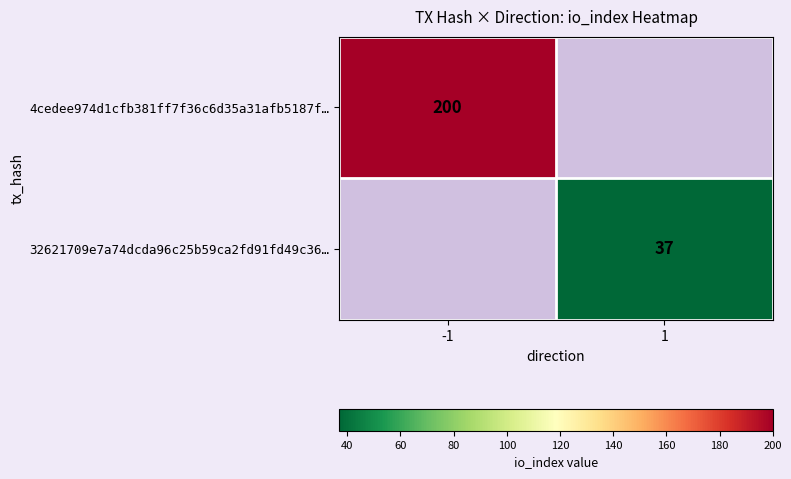

The value of 4cedee974d1cfb381ff7f36c6d35a31afb5187f… at -1 is 200. True or false?

True